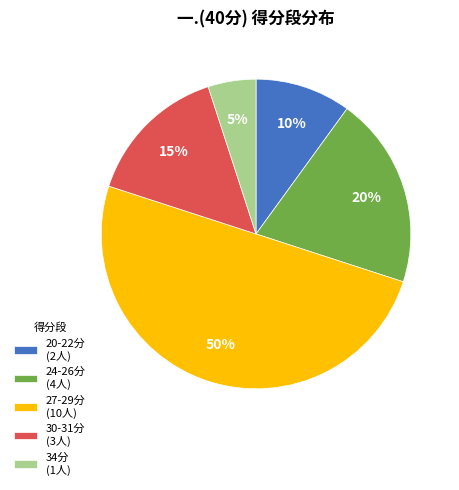

To the nearest percent, what percentage of the pie is 20-22分 (2人)?

10%